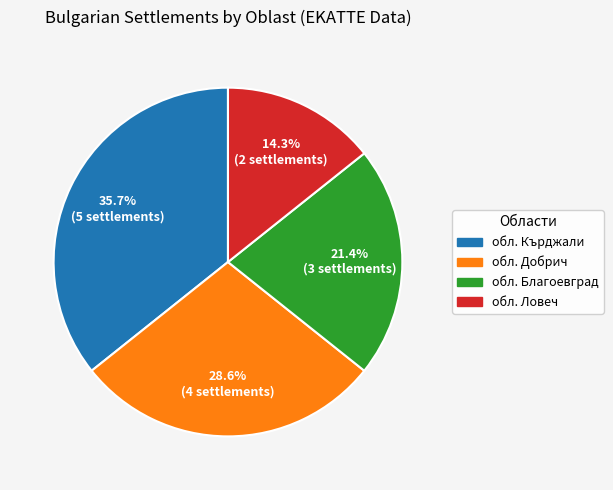

Does any single category account for the majority?

No